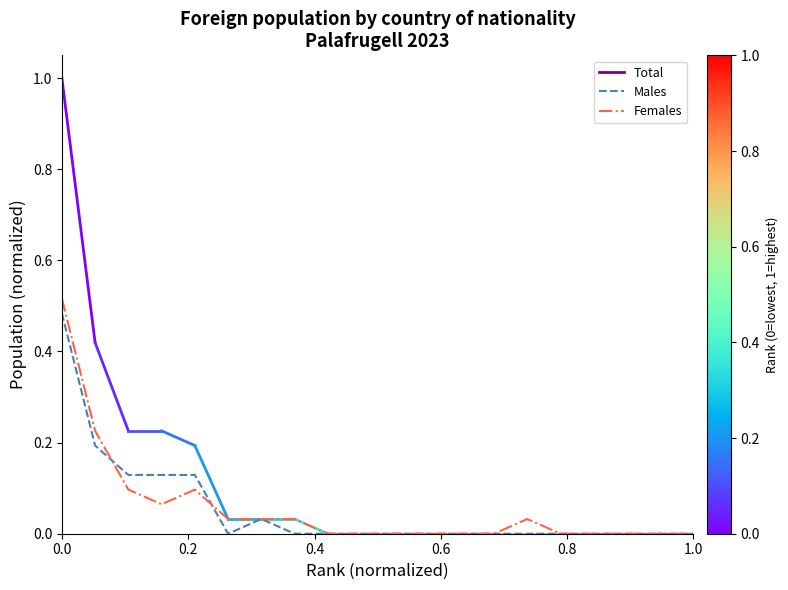

Which series has the widest spread of values?

Females